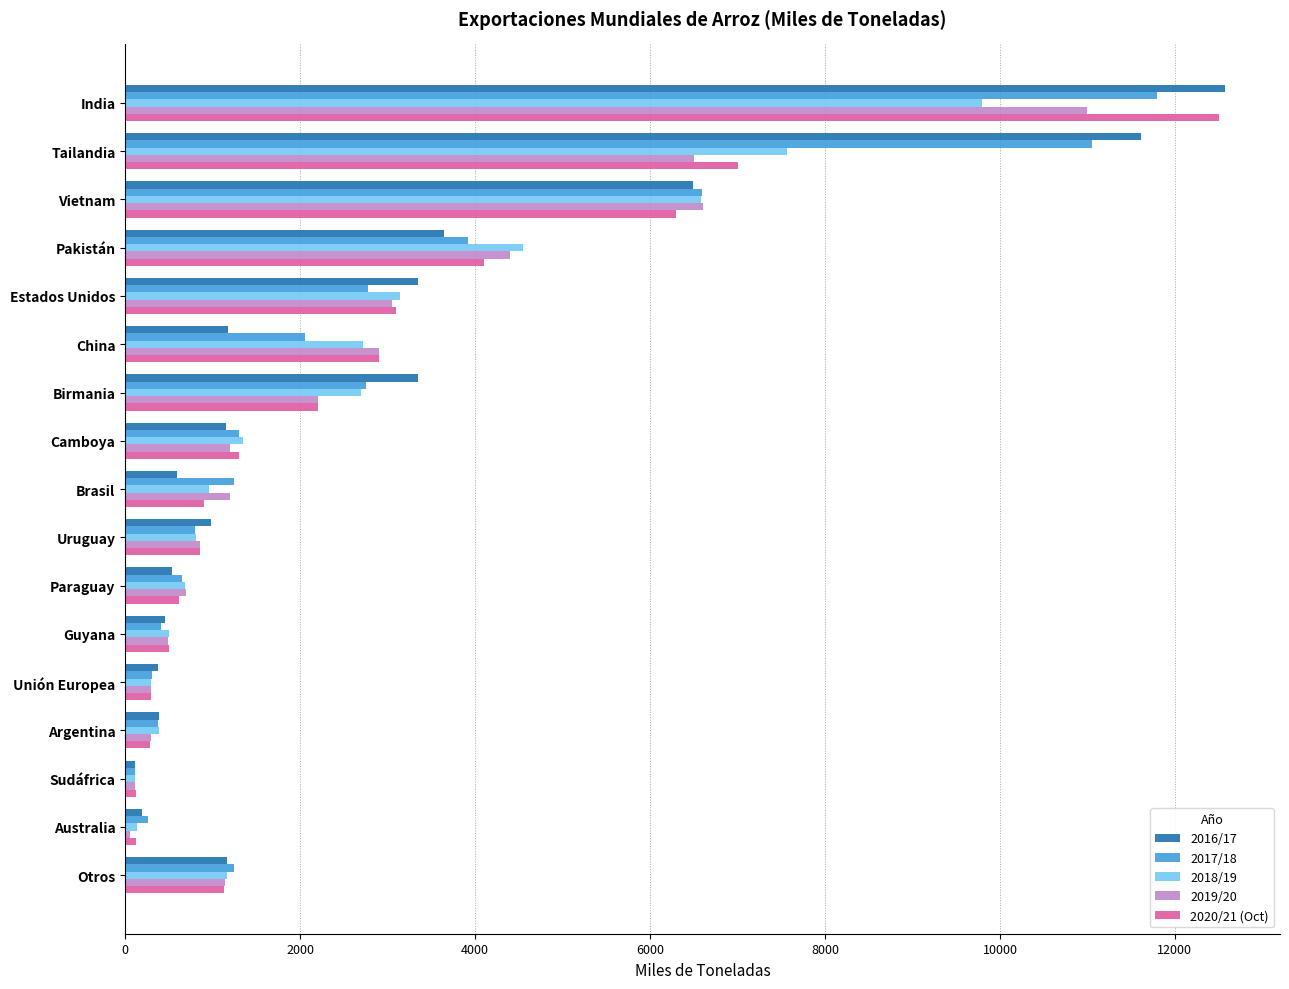

Is it true that 2017/18 equals 653 at Paraguay?

True